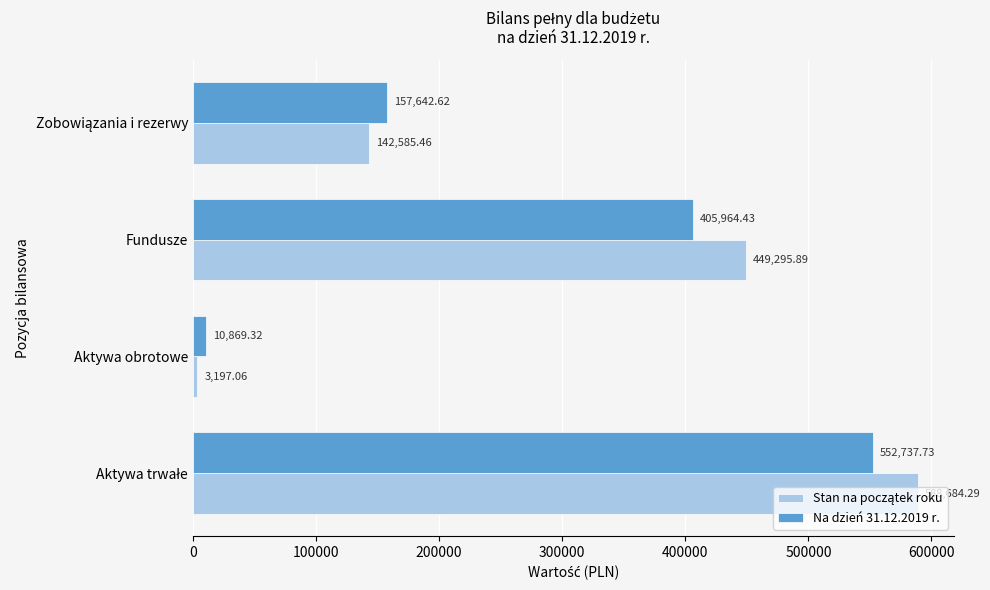

At which category does the chart reach its minimum across all series?

Aktywa obrotowe